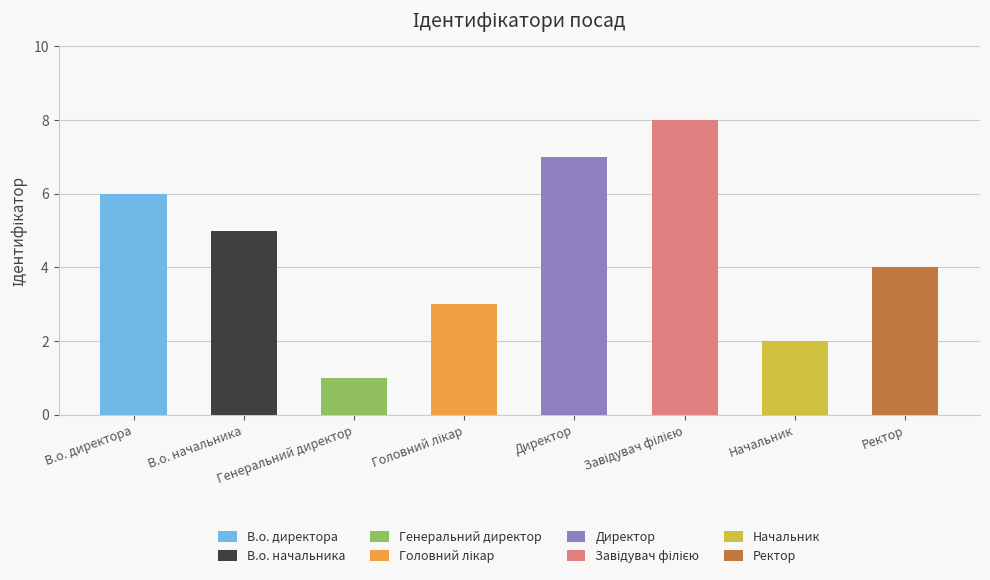

True or false: the data shows 0 at Начальник.

False